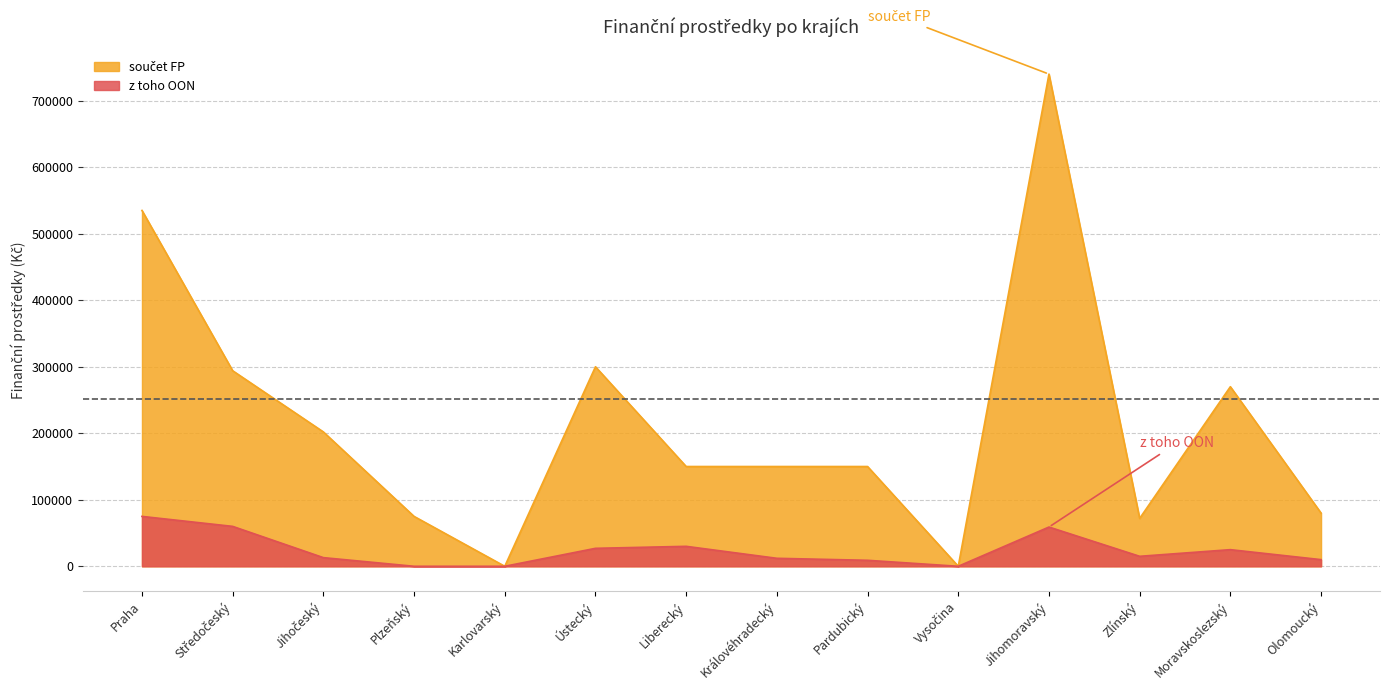

True or false: součet FP and z toho OON cross at least once.

False